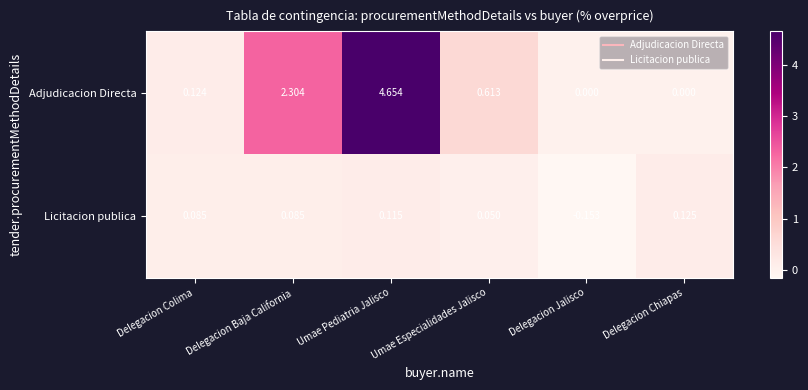

At how many categories does at least one series exceed 1?

2